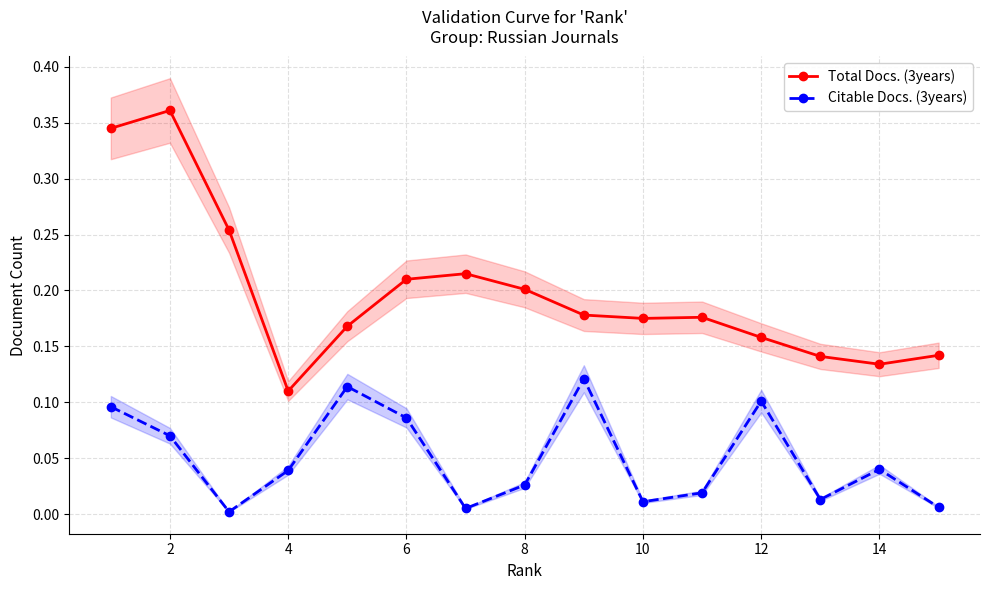

True or false: Citable Docs. (3years) and Total Docs. (3years) intersect in this chart.

False